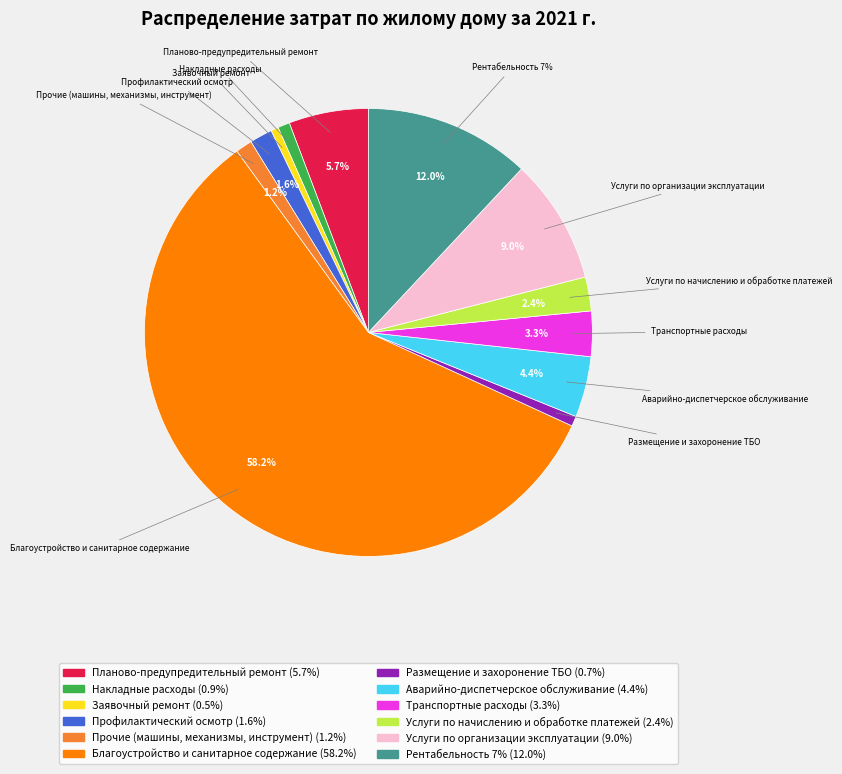

To the nearest percent, what portion does Услуги по начислению и обработке платежей represent?

2%